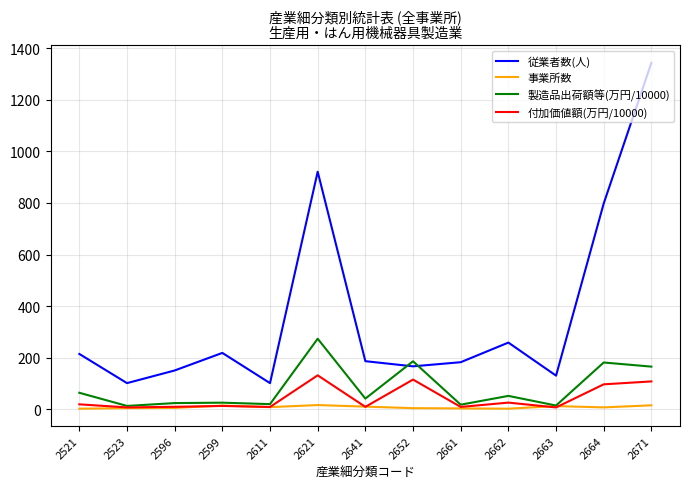

Is it true that 製造品出荷額等(万円/10000) equals 181.9 at 2664?

True